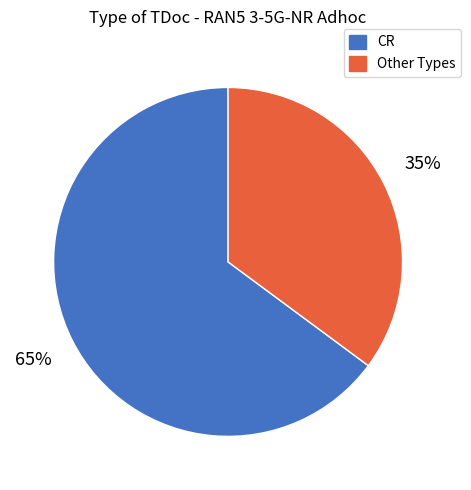

Is it true that Other Types is 24% of the pie?

False